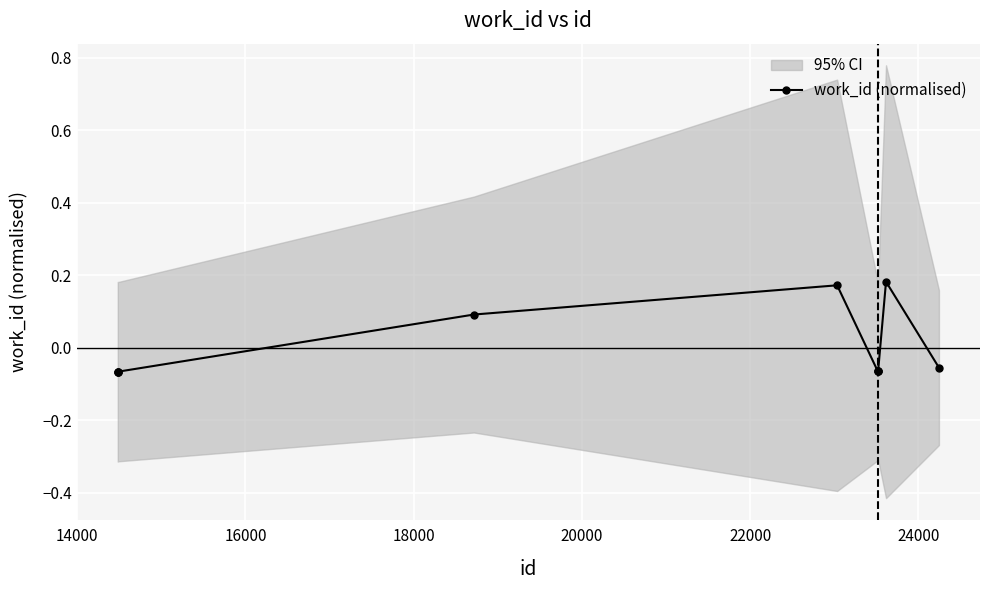

How many points are higher than both their immediate neighbors (excluding endpoints)?

2